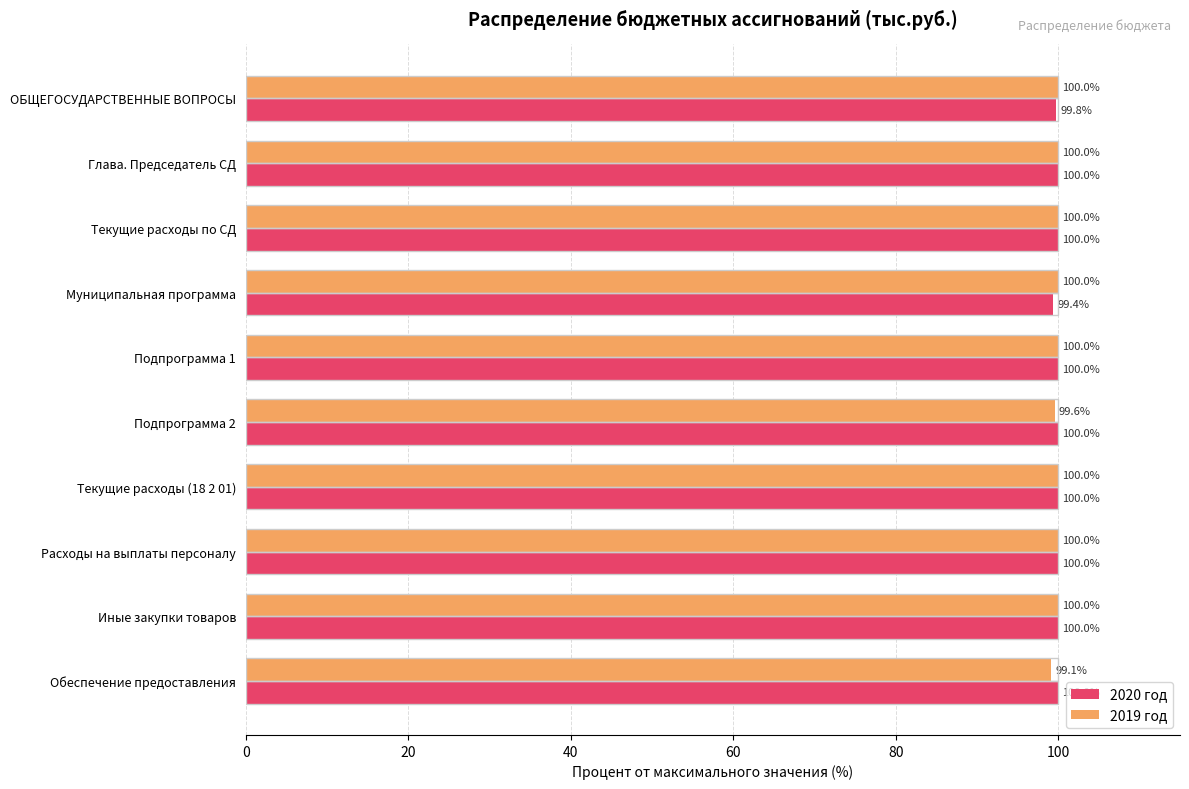

How many data points in 2020 год are less than 100?

2